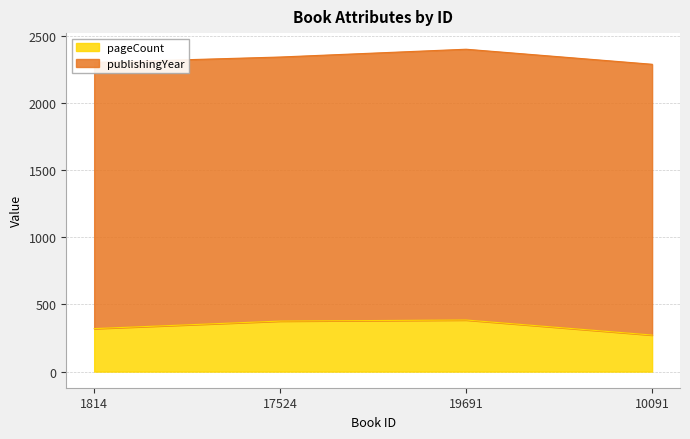

True or false: the data shows 320 at 1814.

True